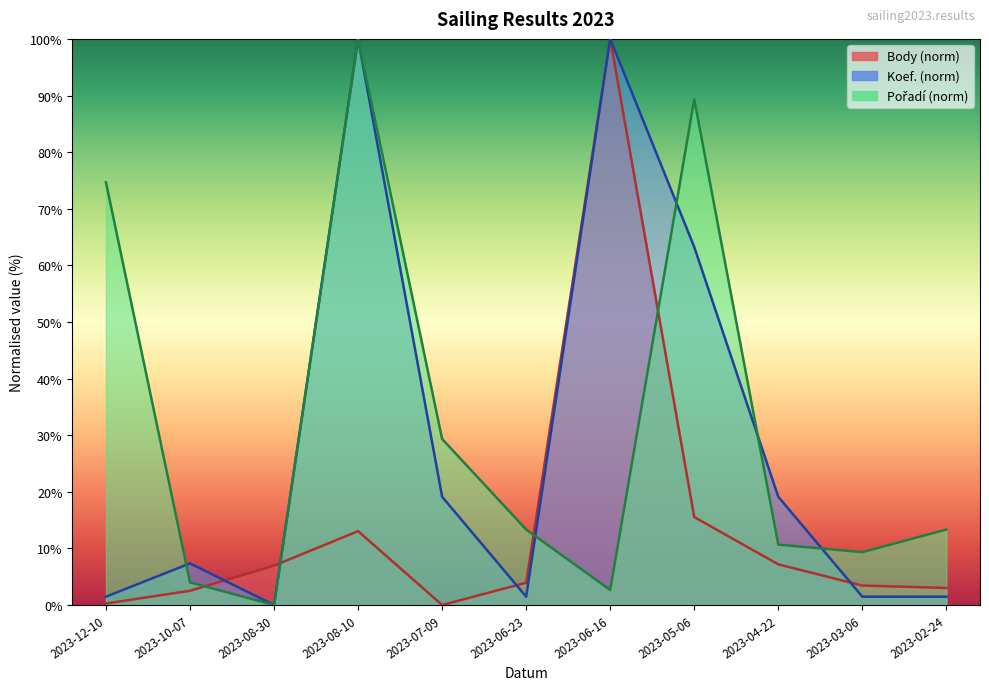

How many values in Pořadí are above zero?

10